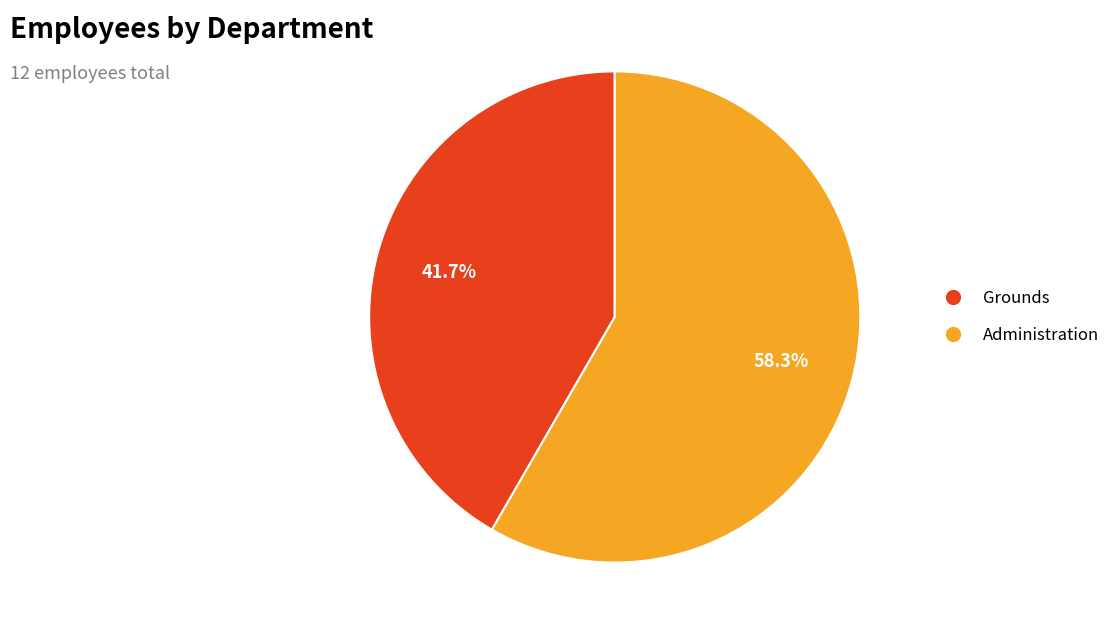

Which category accounts for the majority?

Administration